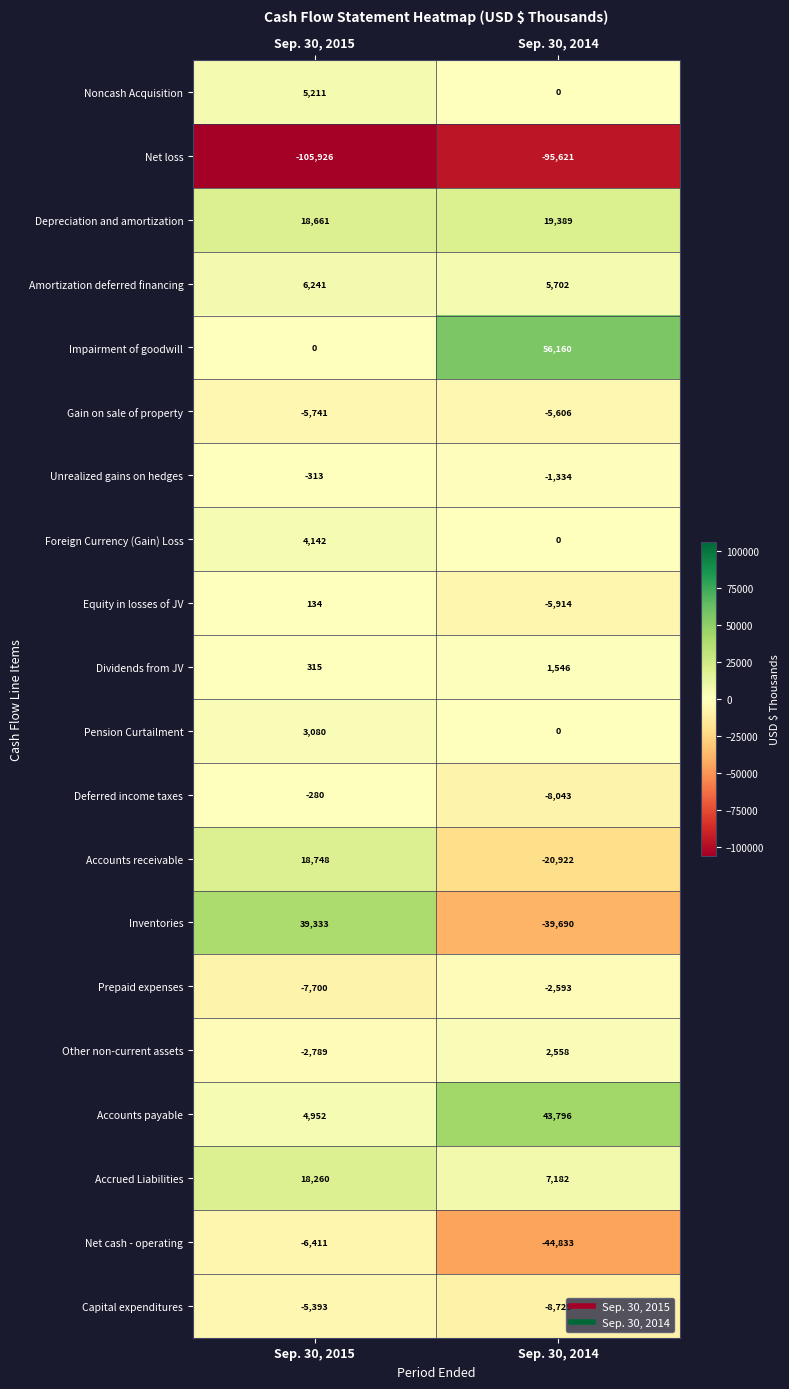

At which category is the sum across all series the highest?

Sep. 30, 2015